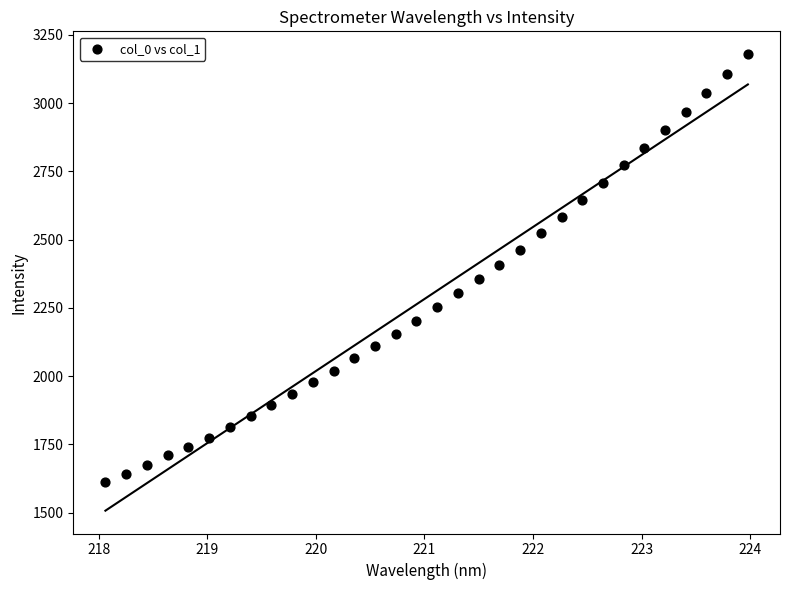

What is the range of X values (max minus min)?

5.9